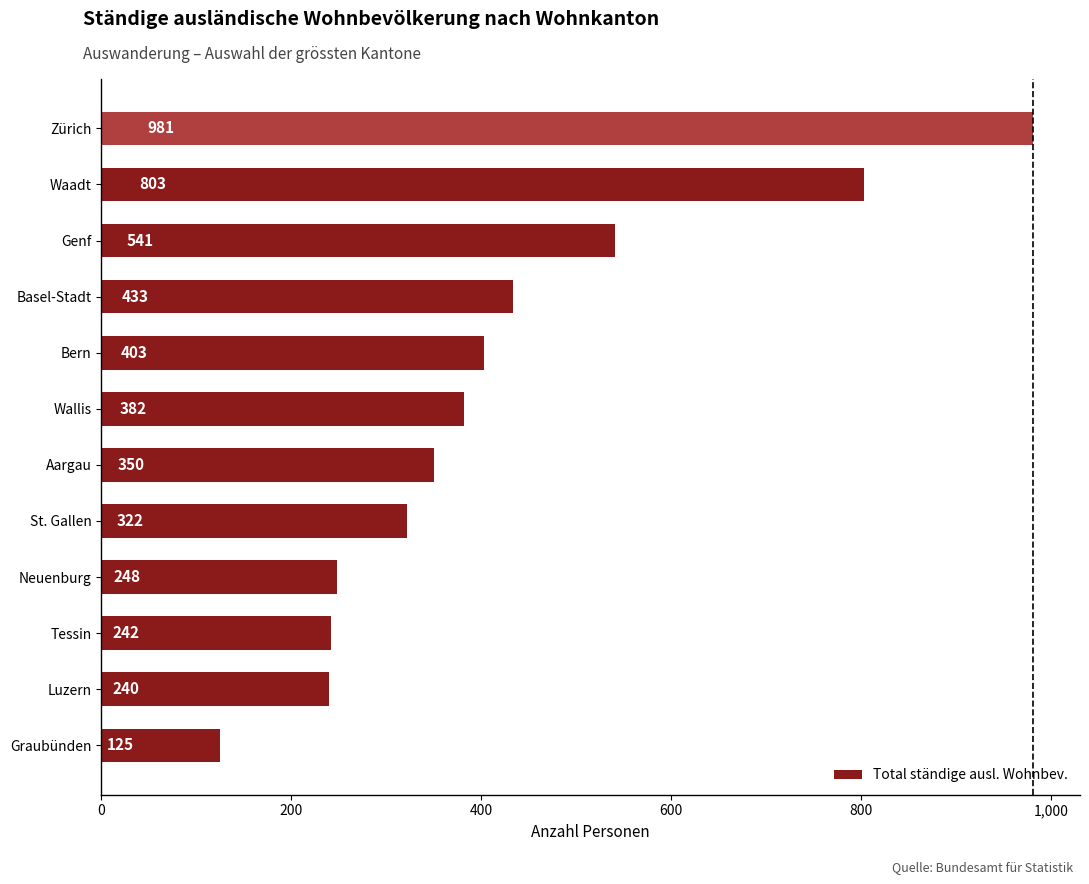

Reading bottom to top, transcribe all the data shown in this chart.

125	240	242	248	322	350	382	403	433	541	803	981